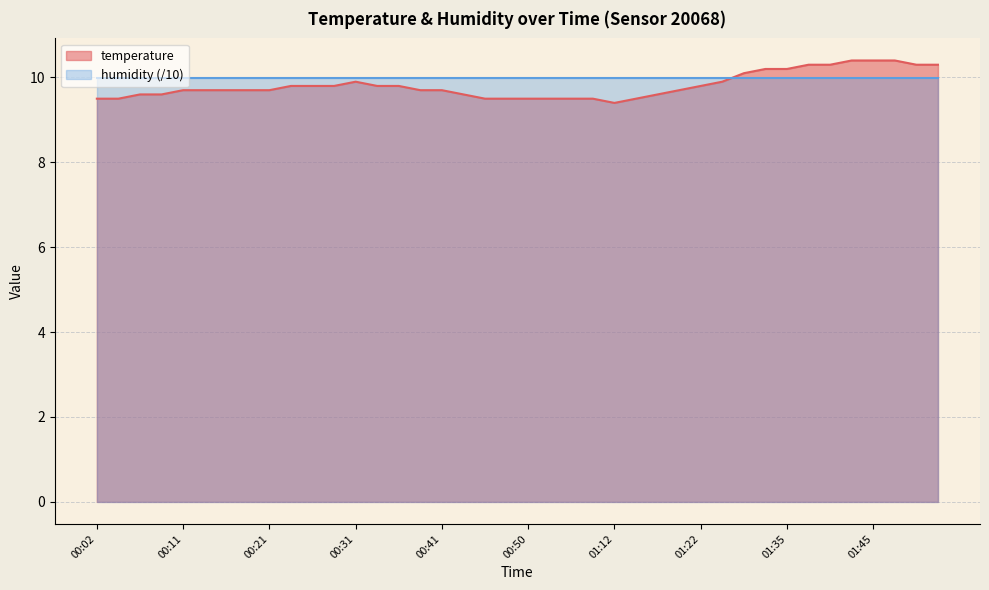

True or false: the data shows 10.3 at 01:38.

True